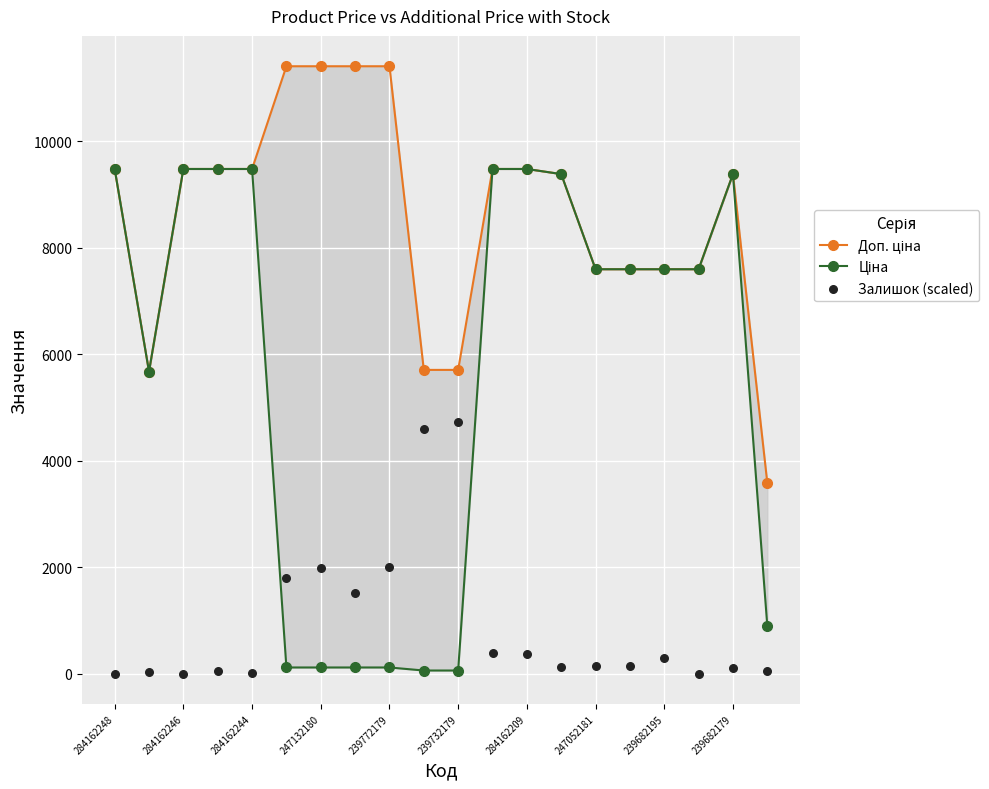

What is the total value across all series at 19?

4527.8